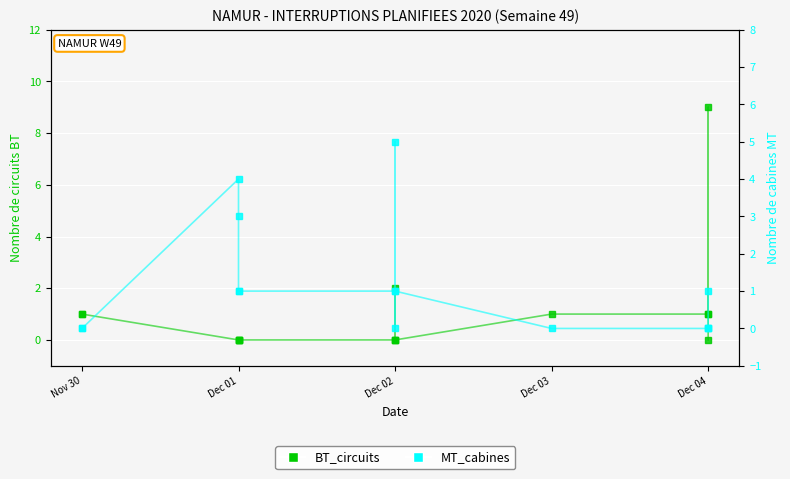

The value of BT_circuits at Dec 04 is 0. True or false?

True